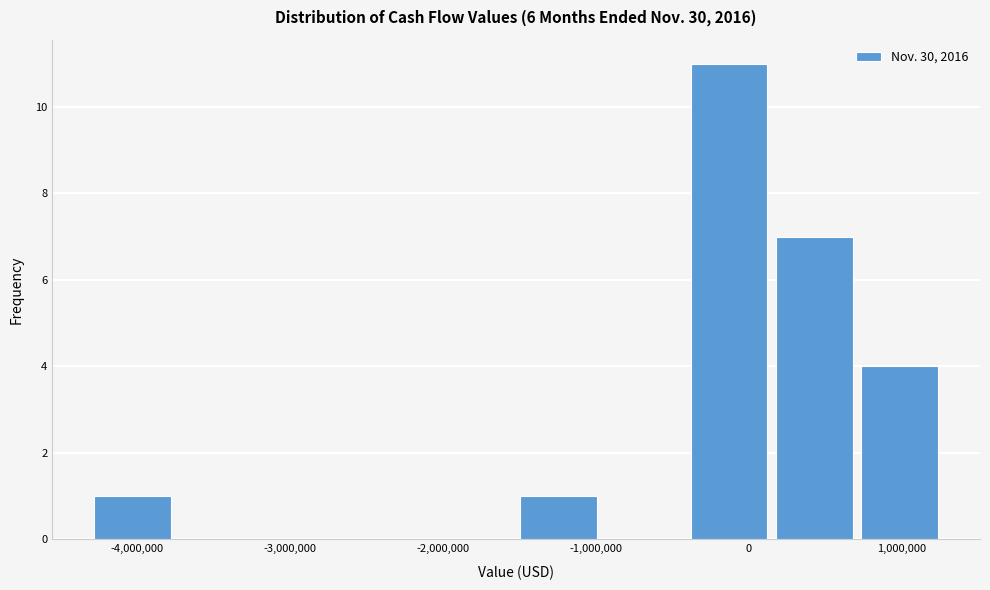

Which range on the x-axis has the tallest bar?

-400000 to 100000